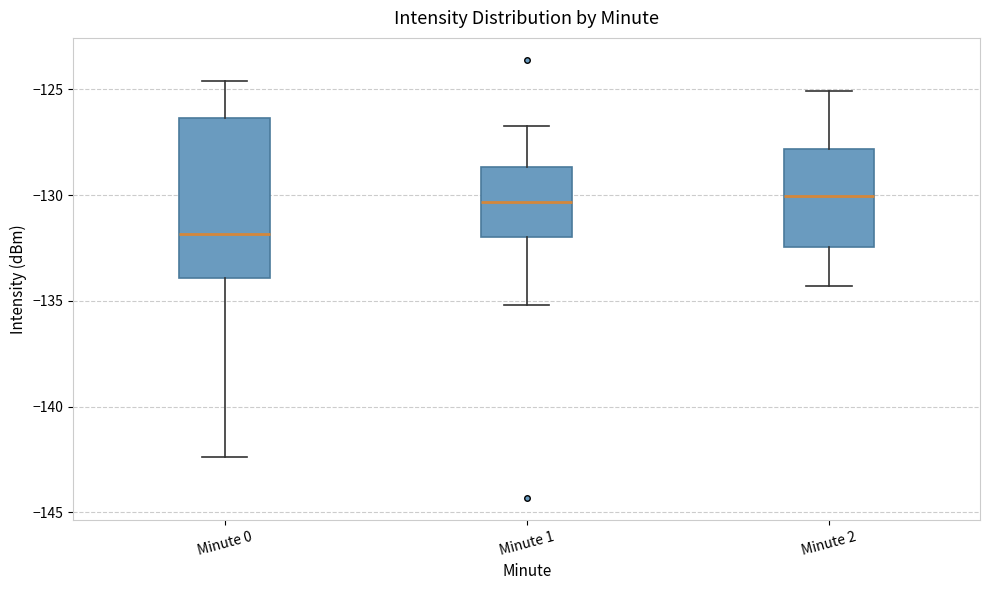

Which box is the tallest, from its lower edge to its upper edge?

Minute 0